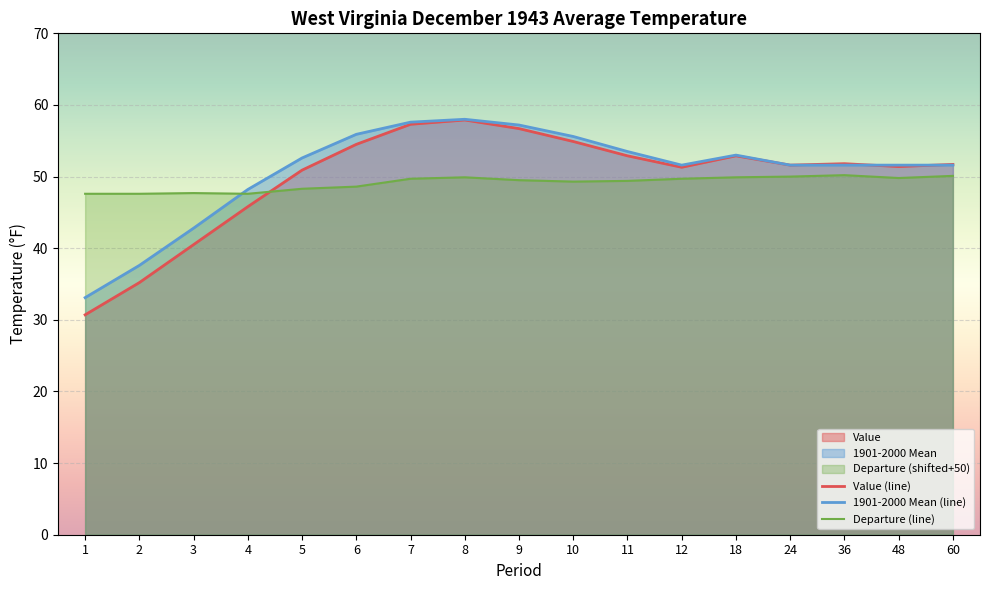

What is the maximum value shown in the chart?

58.0